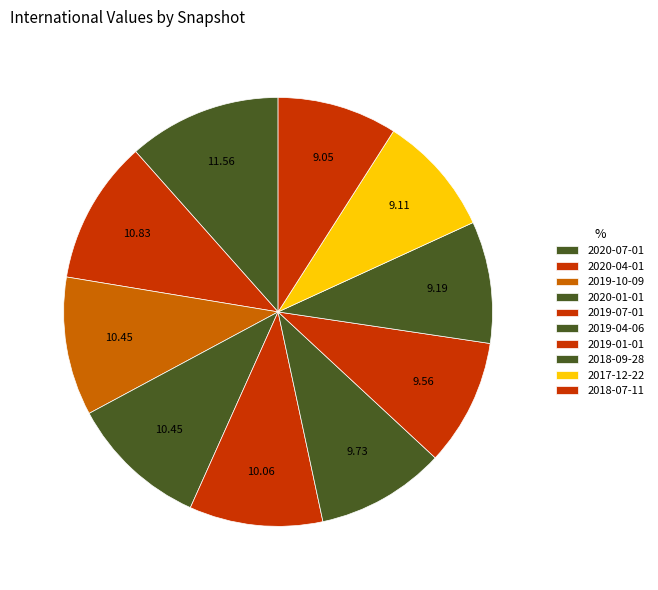

How many slices are in this pie chart?

10